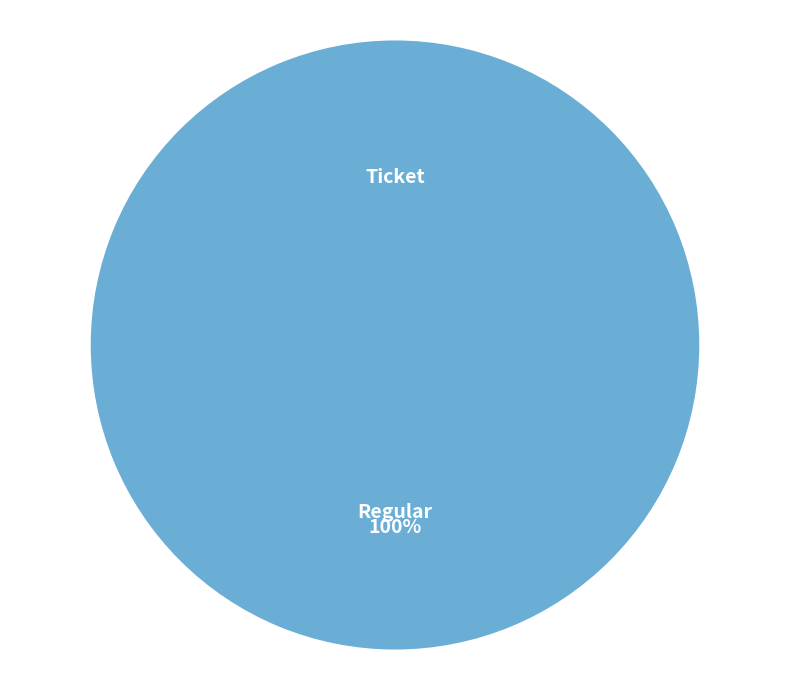

Which category accounts for the majority?

Regular